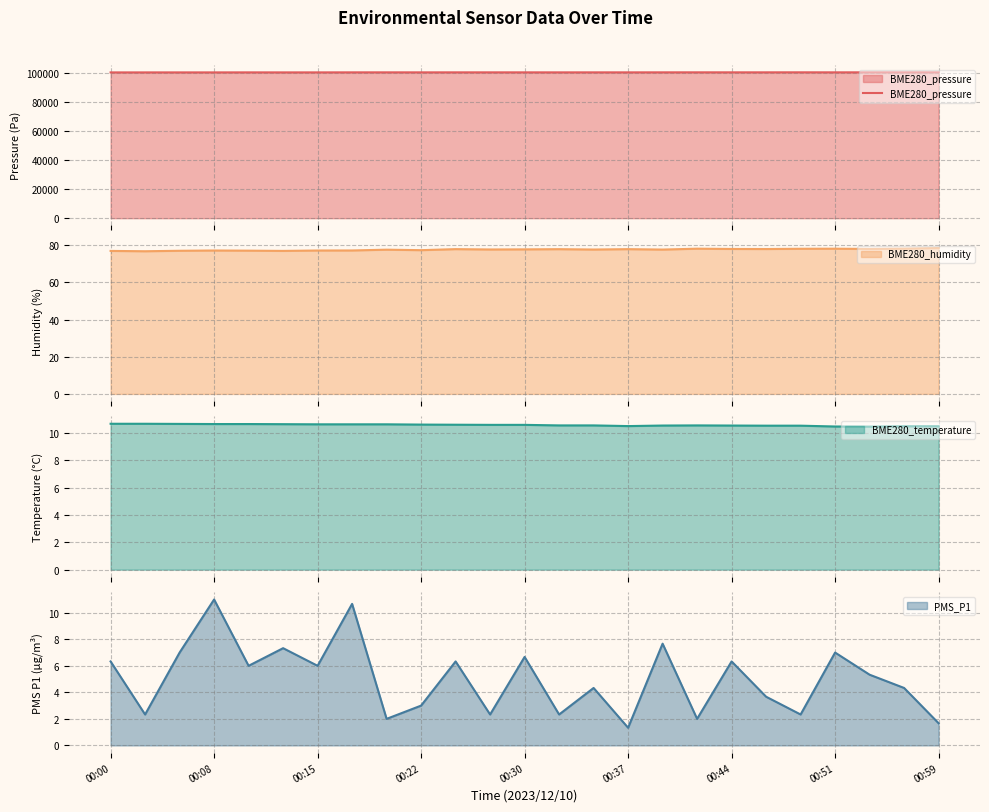

The value of PMS_P1 at 00:51 is 12.3. True or false?

False